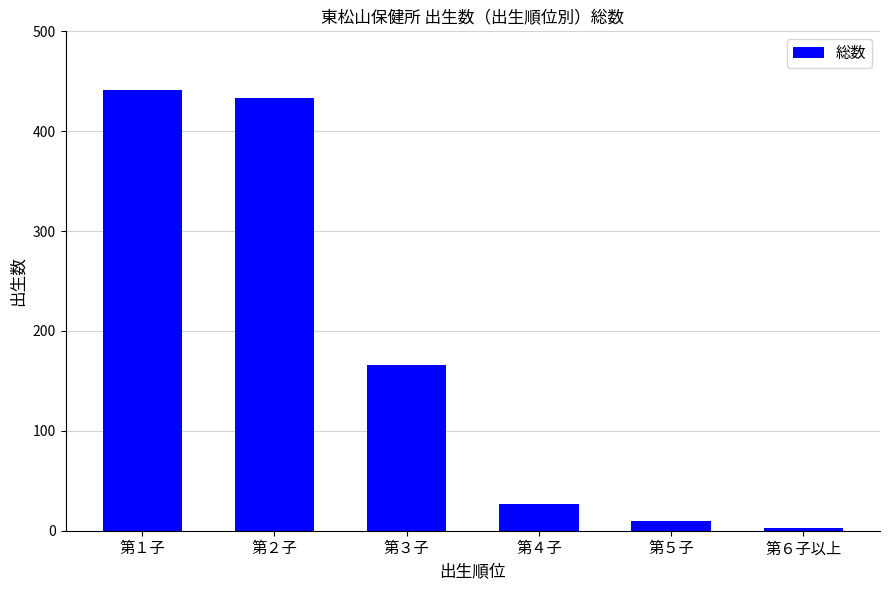

Is it true that the value at 第１子 is 706?

False